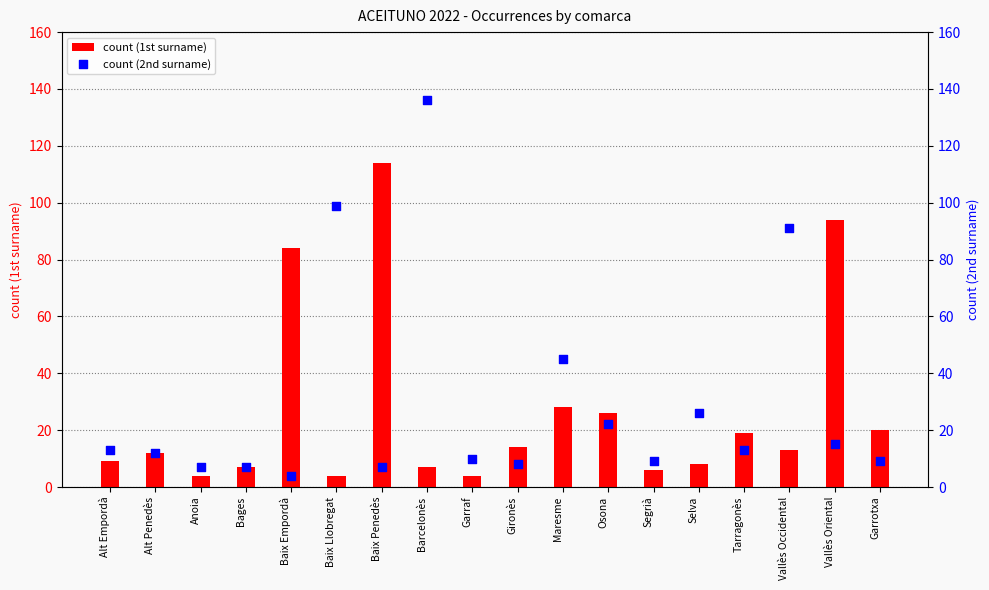

Which series has the largest total across all categories?

count (2nd surname)